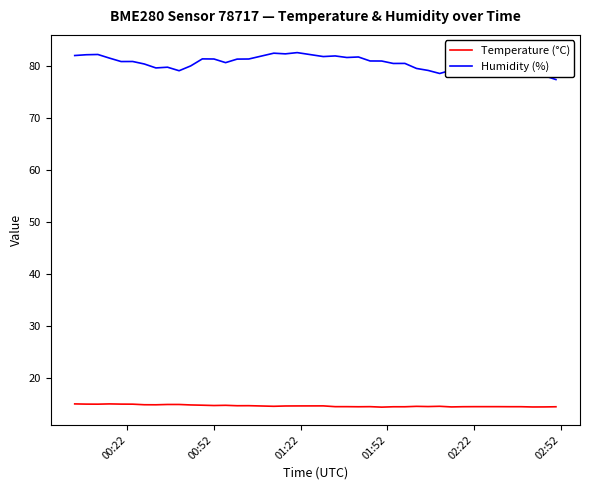

Which series has the widest spread of values?

Humidity (%)